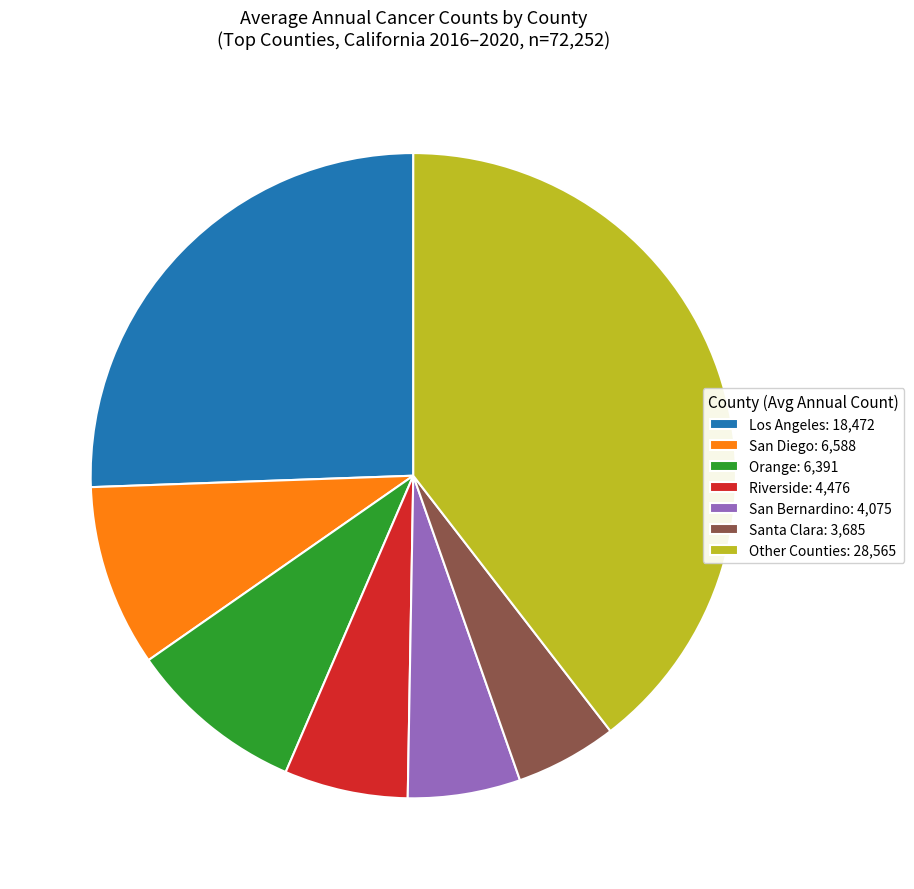

What is the largest slice in the pie chart?

Other Counties: 28,565